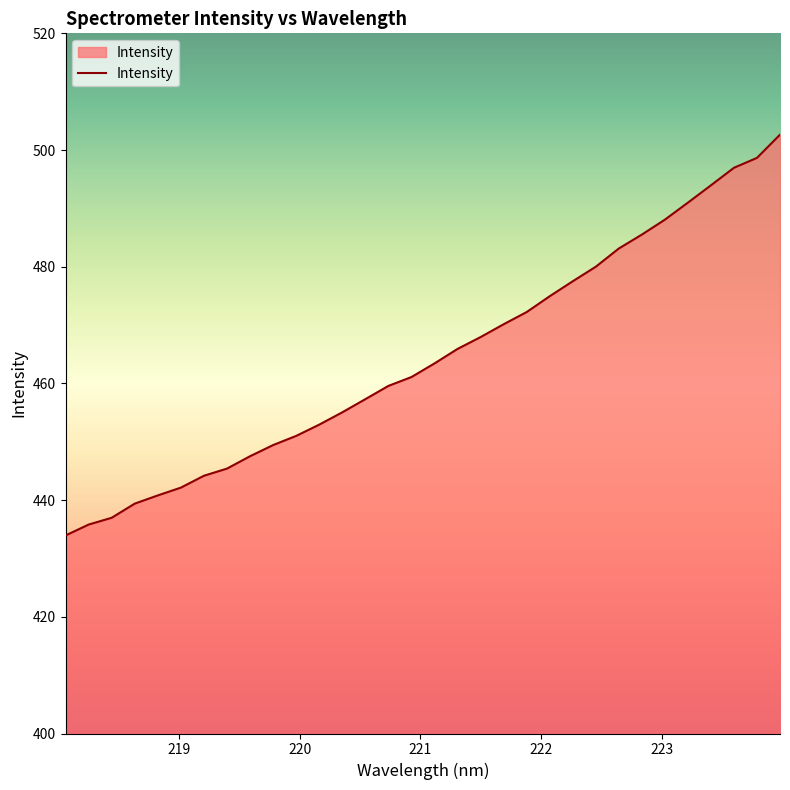

What is the maximum value shown in the chart?

502.6